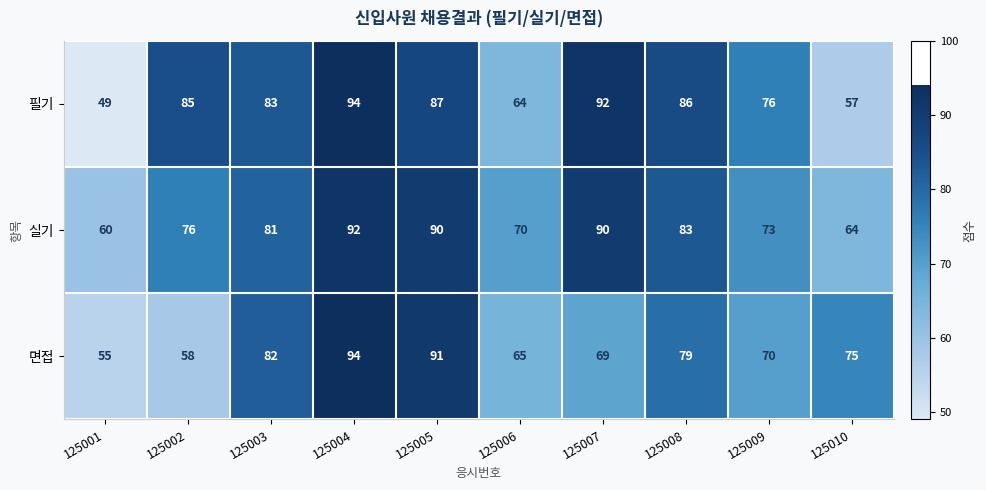

Where is 실기 nearest to the value 76?

125002